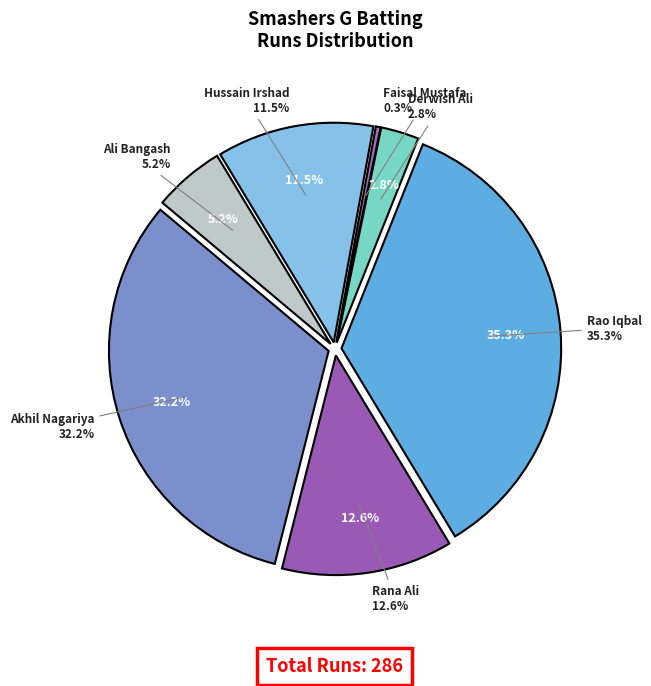

True or false: Akhil Nagariya accounts for 18% of the total.

False